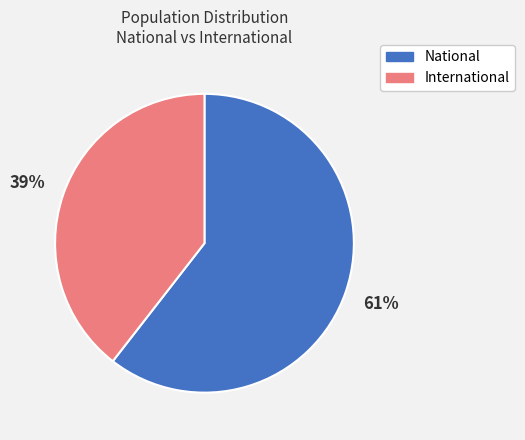

Count the number of slices in the pie.

2